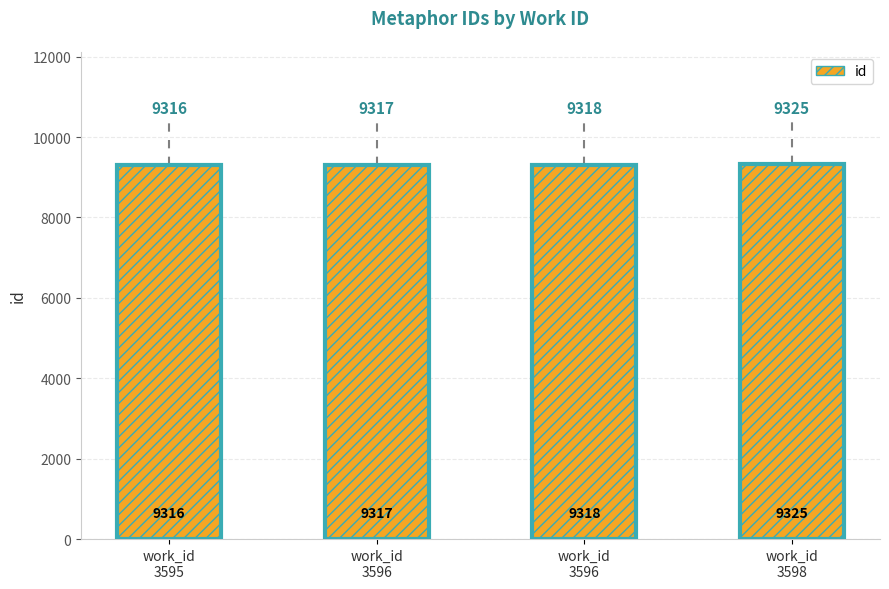

Approximately how many times larger is the value at work_id
3595 compared to work_id
3596?

1.0